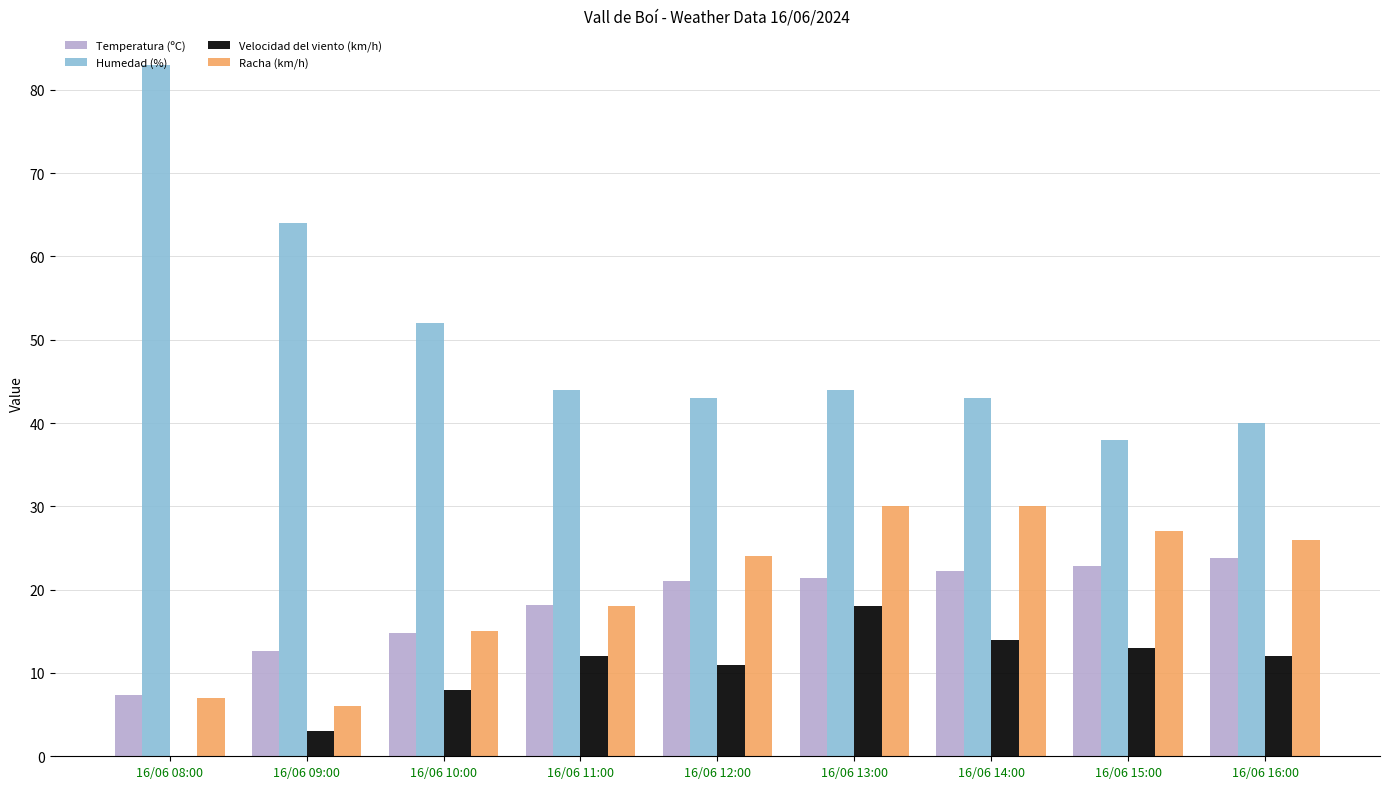

What is the sum of all Racha (km/h) values?

183.0